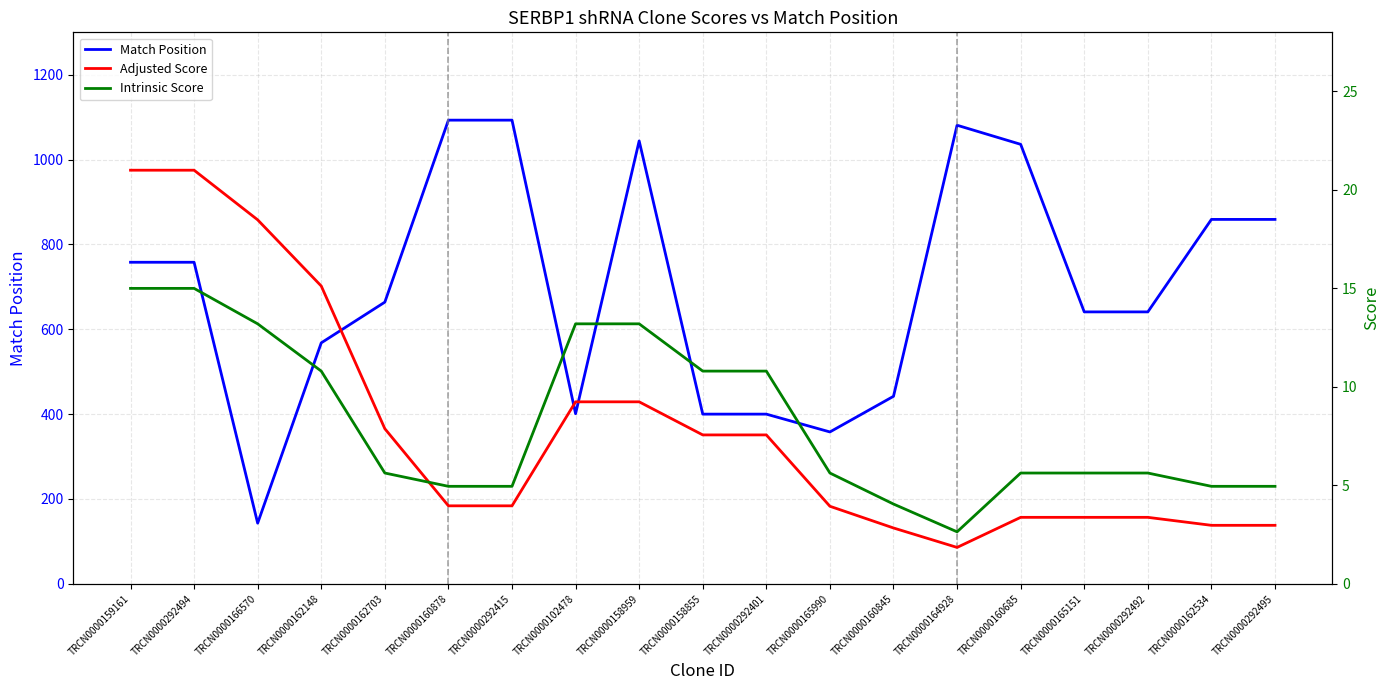

Is the value of Match Position at TRCN0000160685 greater than the value of Intrinsic Score at TRCN0000292492?

Yes